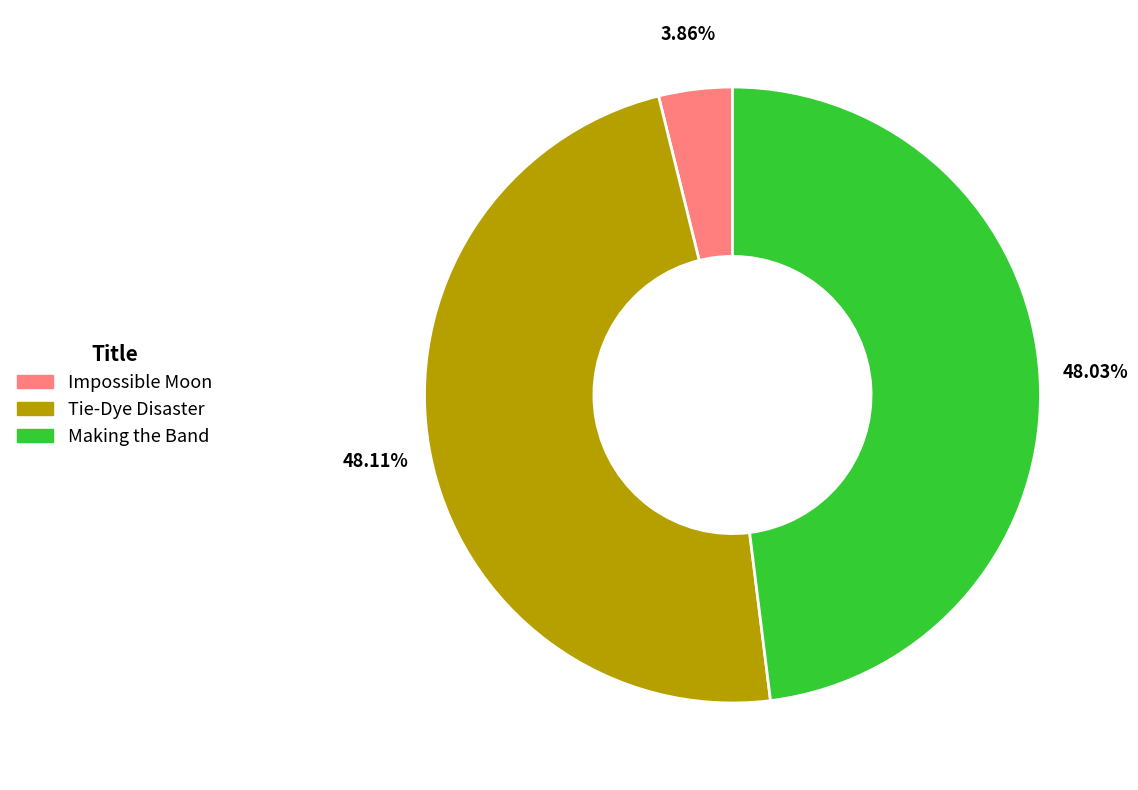

Which slice is the smallest?

Impossible Moon